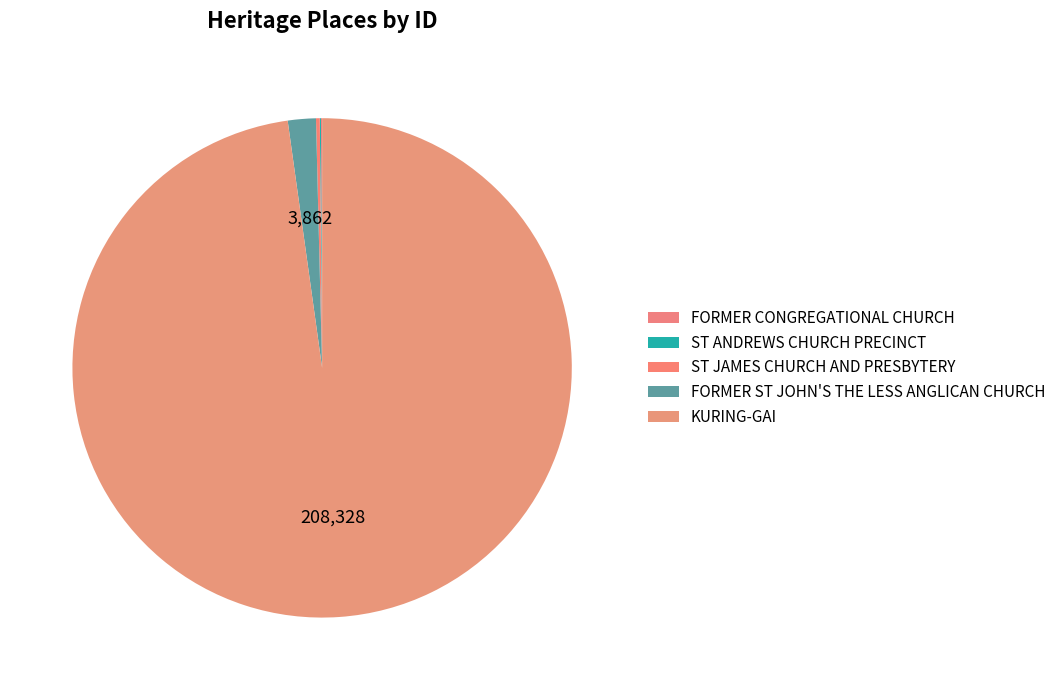

What percentage is NOT represented by ST JAMES CHURCH AND PRESBYTERY?

99.8%